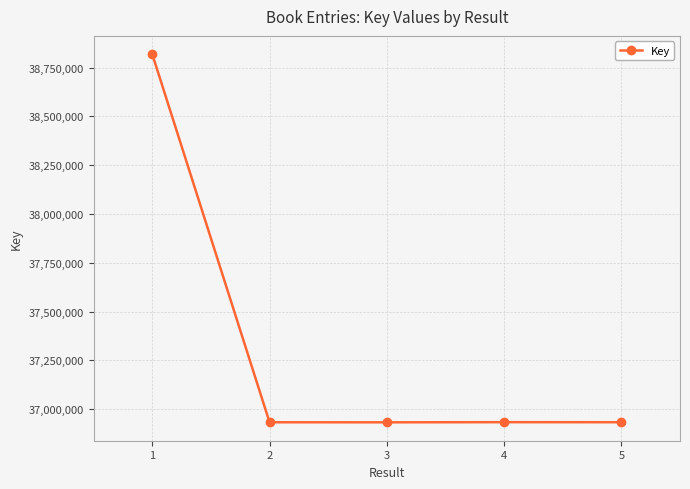

What is the maximum value shown in the chart?

38818455